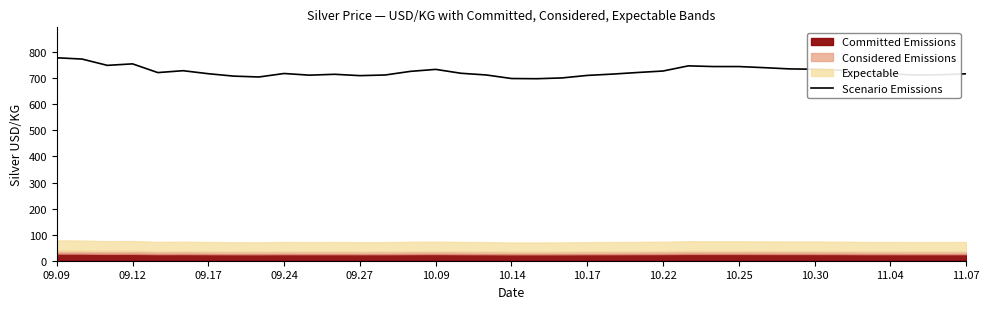

The value of Scenario Emissions at 10.09 is 987.6. True or false?

False